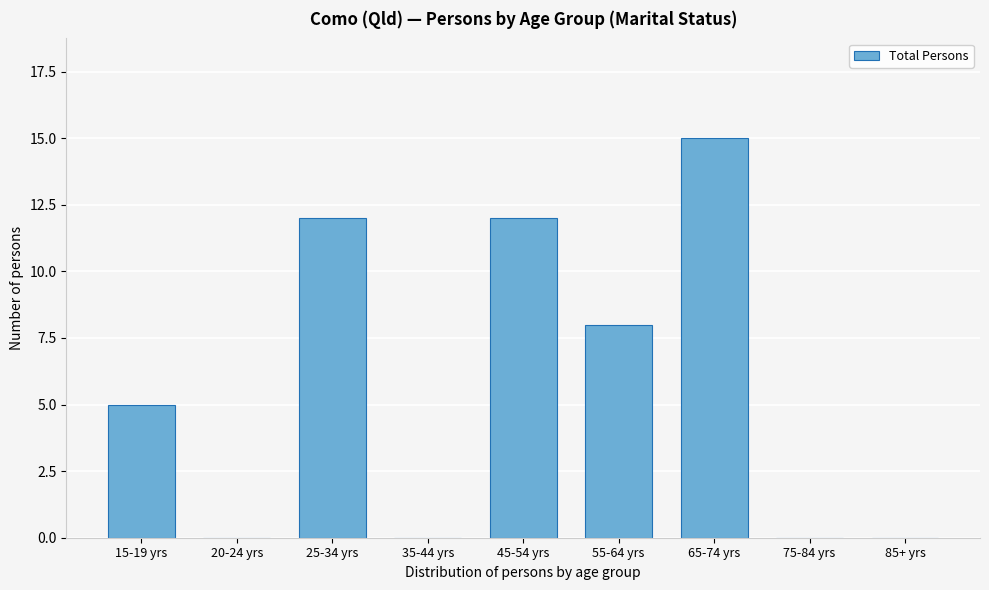

Reading left to right, extract all data points from this chart.

15-19 yrs=5	20-24 yrs=0	25-34 yrs=12	35-44 yrs=0	45-54 yrs=12	55-64 yrs=8	65-74 yrs=15	75-84 yrs=0	85+ yrs=0